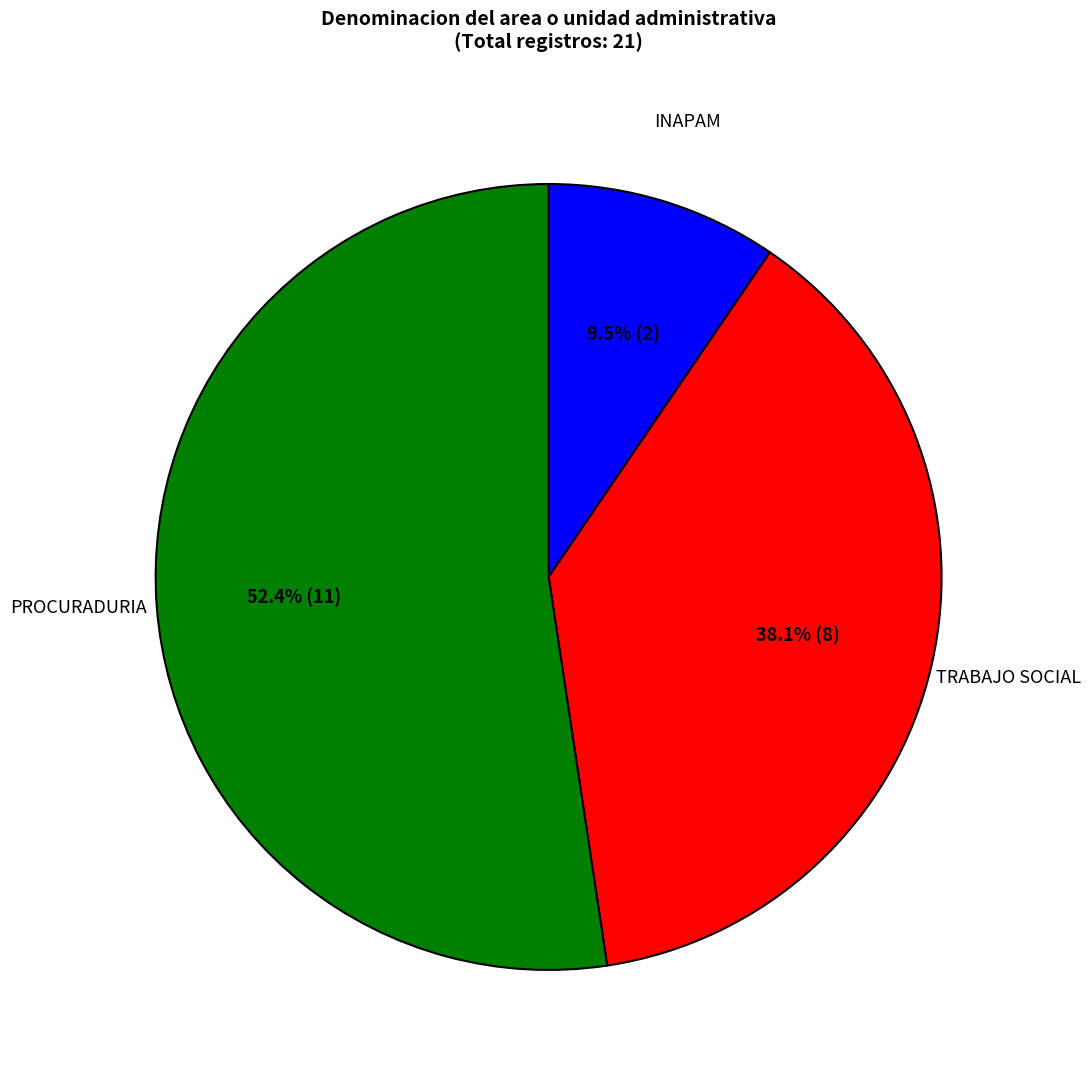

Which slice is the smallest?

INAPAM